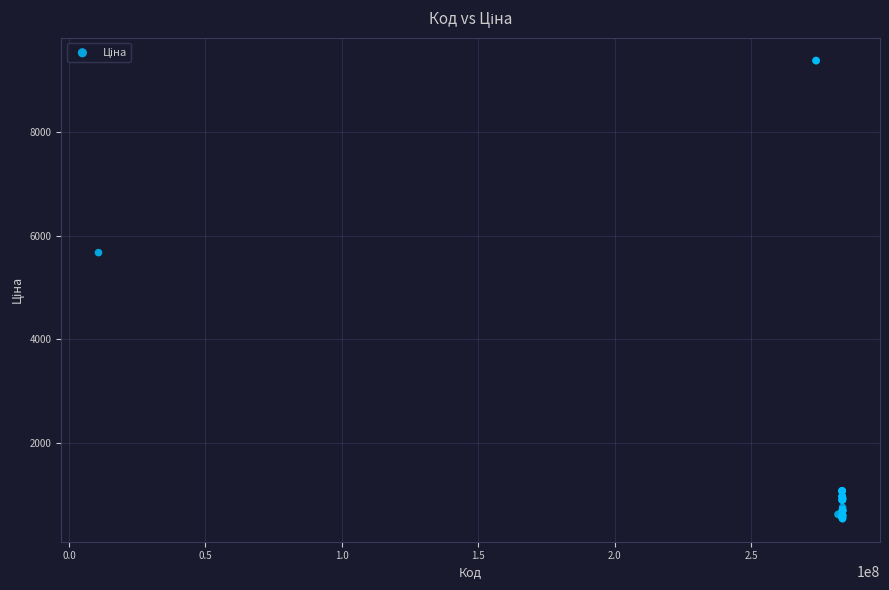

What Y value in the scatter plot is closest to 4957?

5673.8